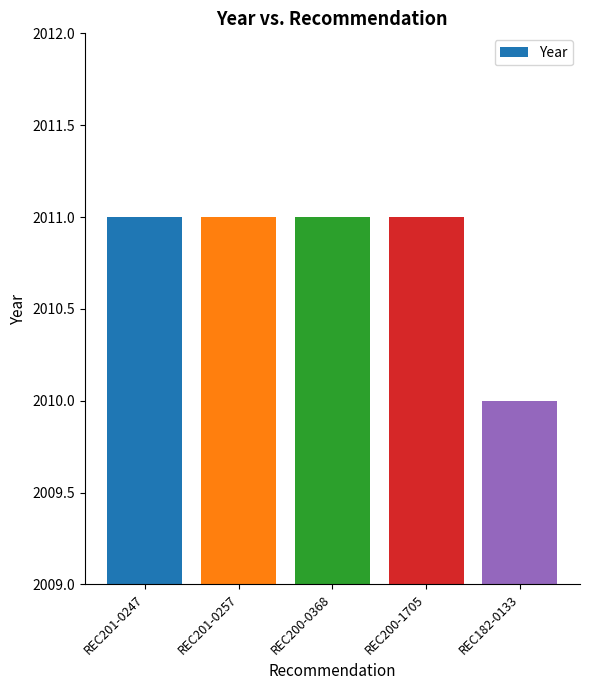

What is the smallest value displayed?

2010